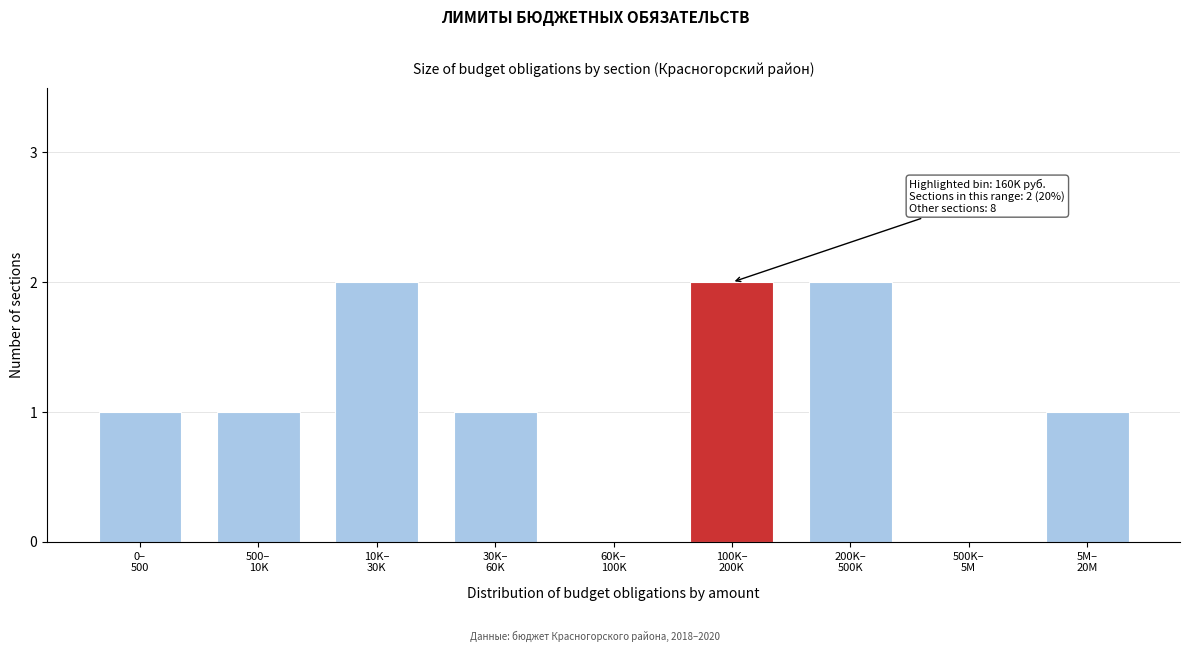

What is the sum of all values?

10